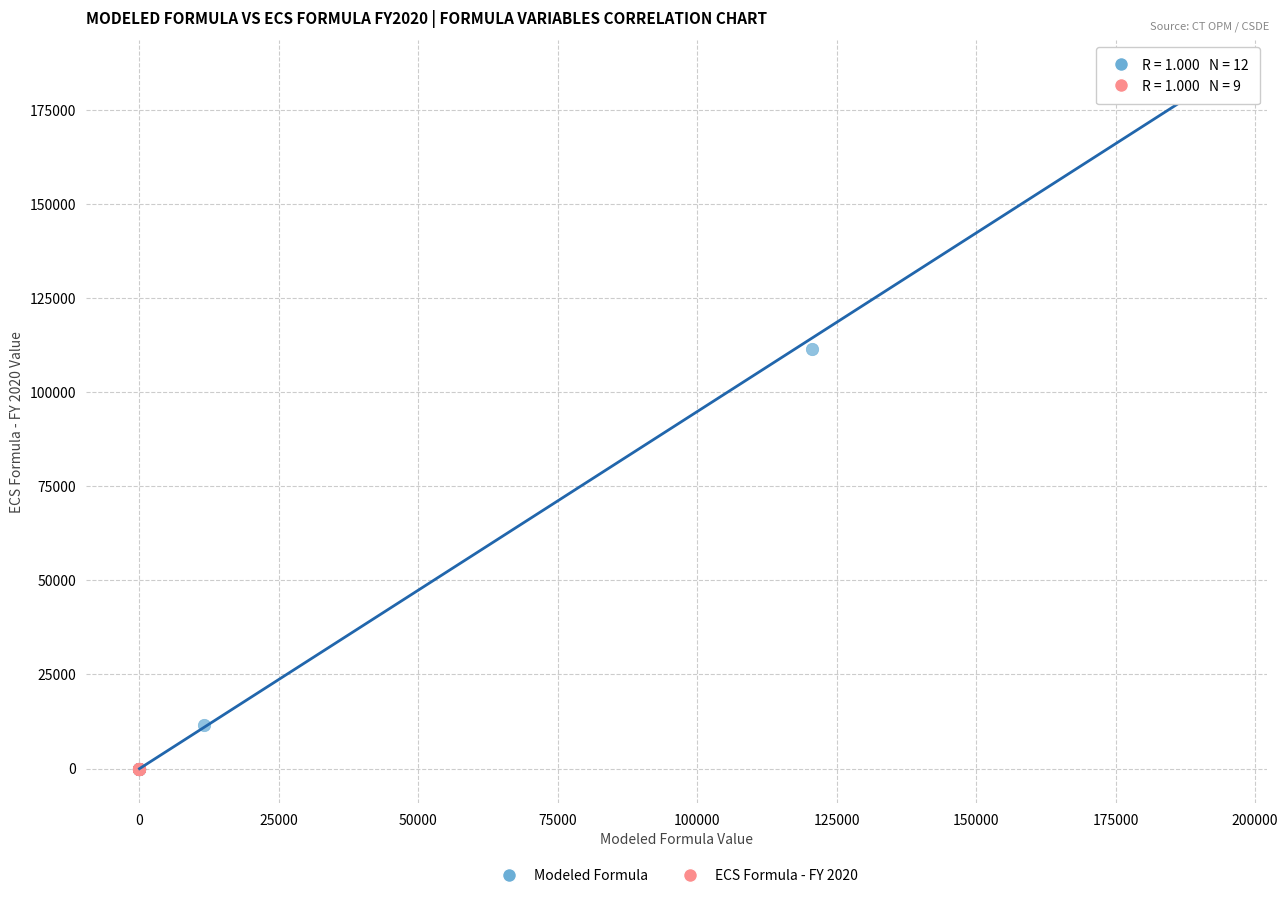

Which series reaches the maximum Y coordinate?

Modeled Formula